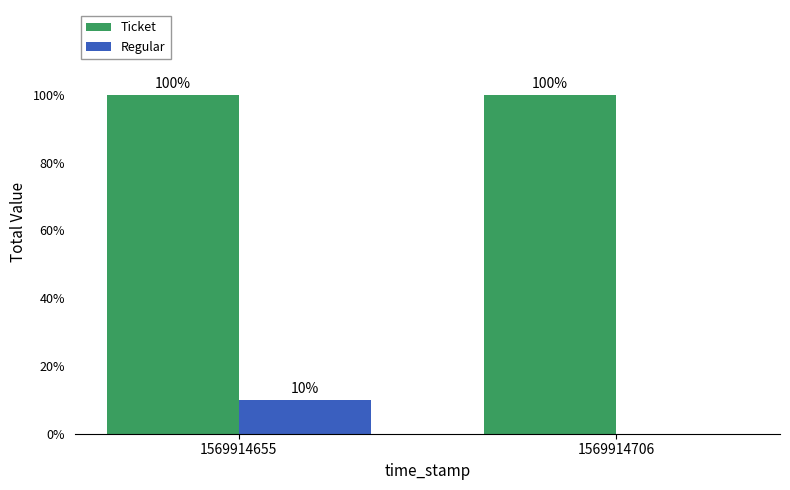

What are all the series names shown in the legend?

Ticket, Regular